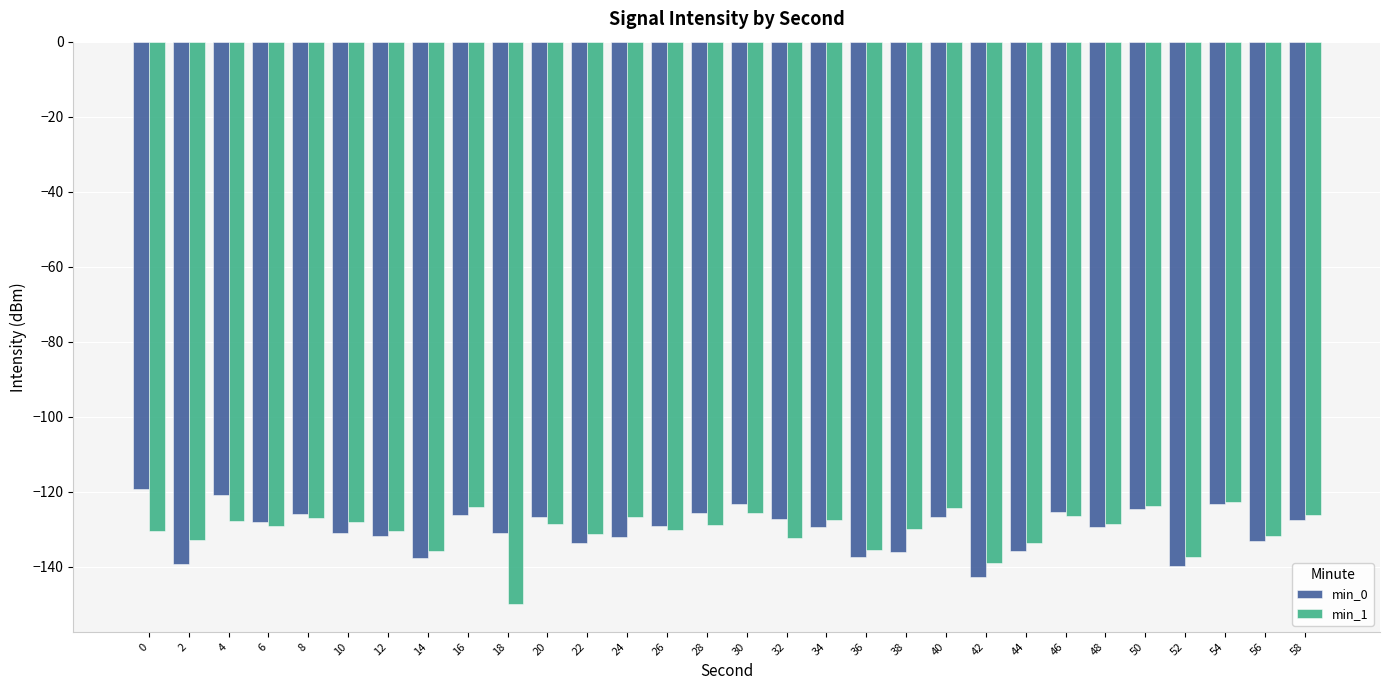

Does the chart contain any negative values?

Yes